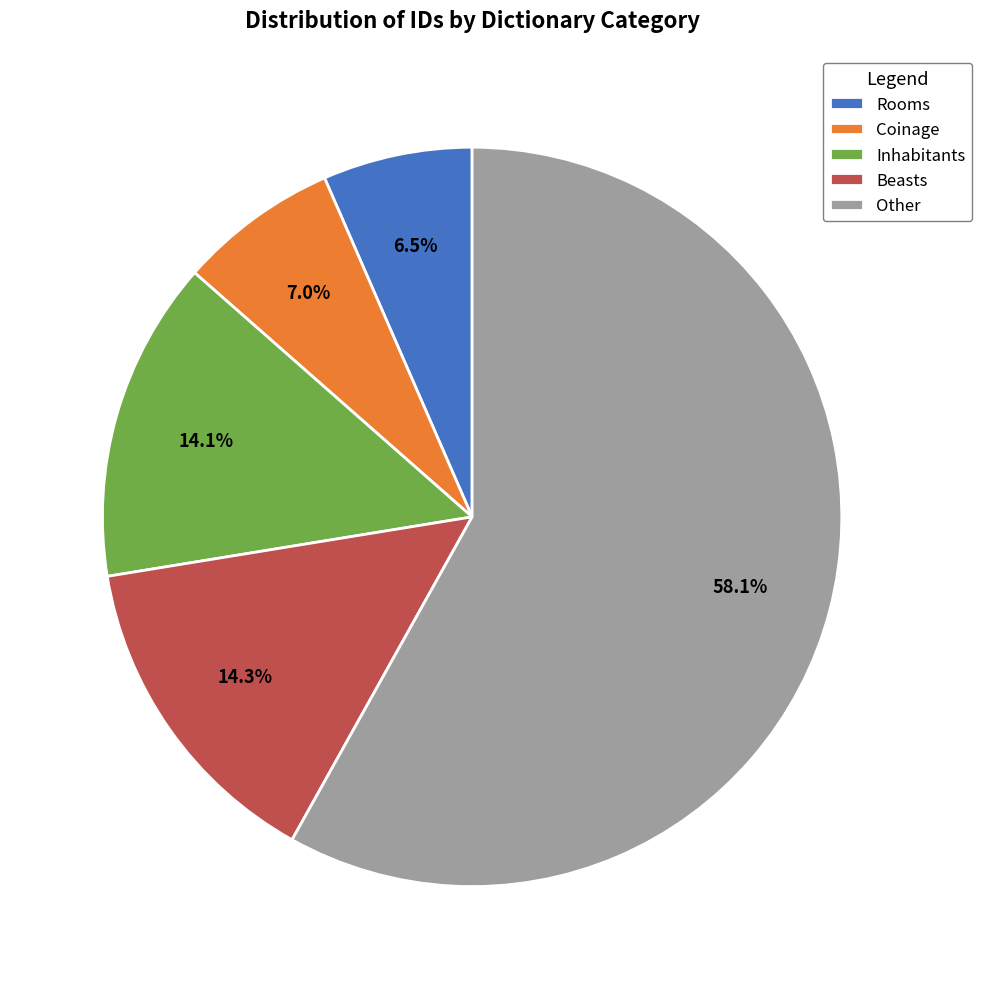

What percentage is the Inhabitants slice, to the nearest percent?

14%